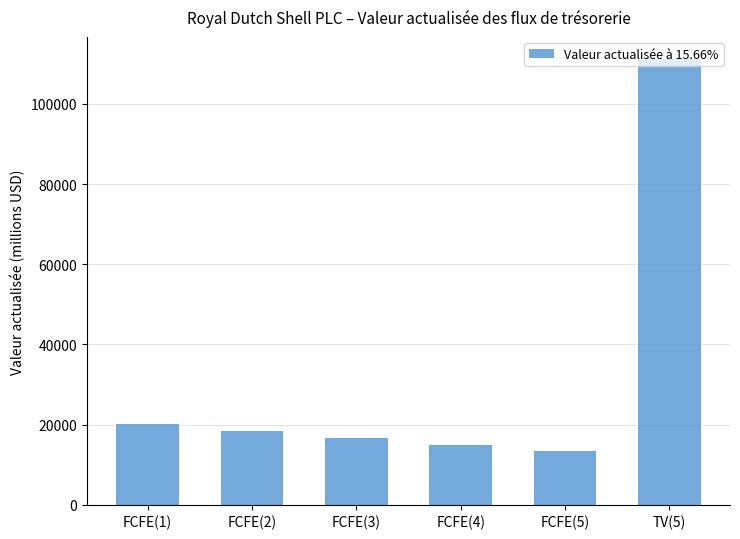

Between TV(5) and FCFE(1), which is larger?

TV(5)